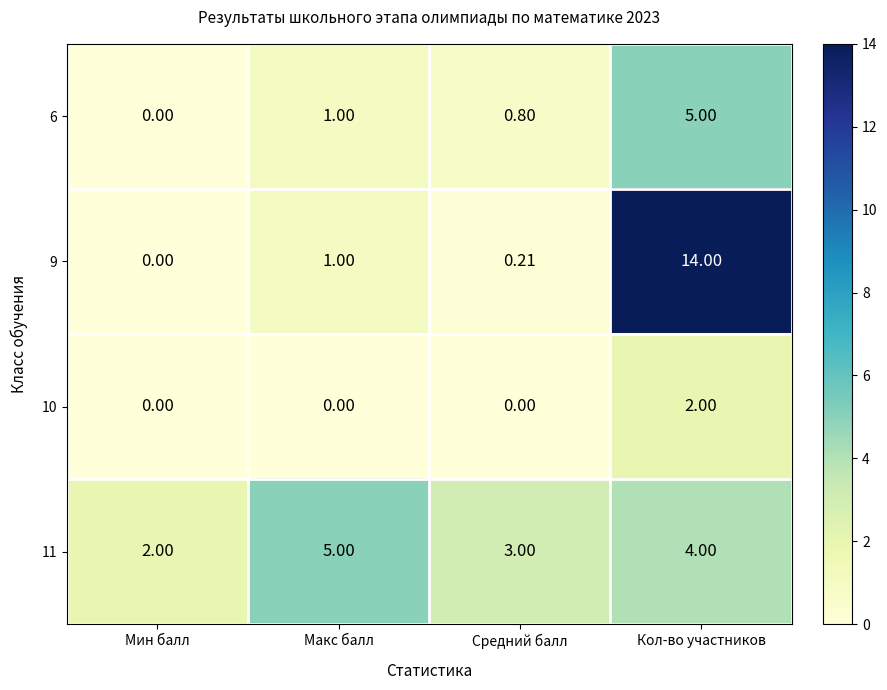

At which label is 6 closest to 2?

Макс балл